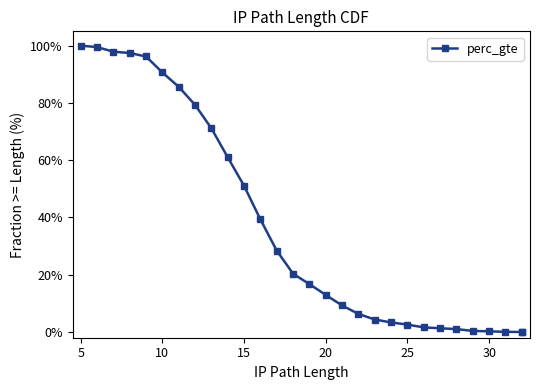

How many values are below 16?

14